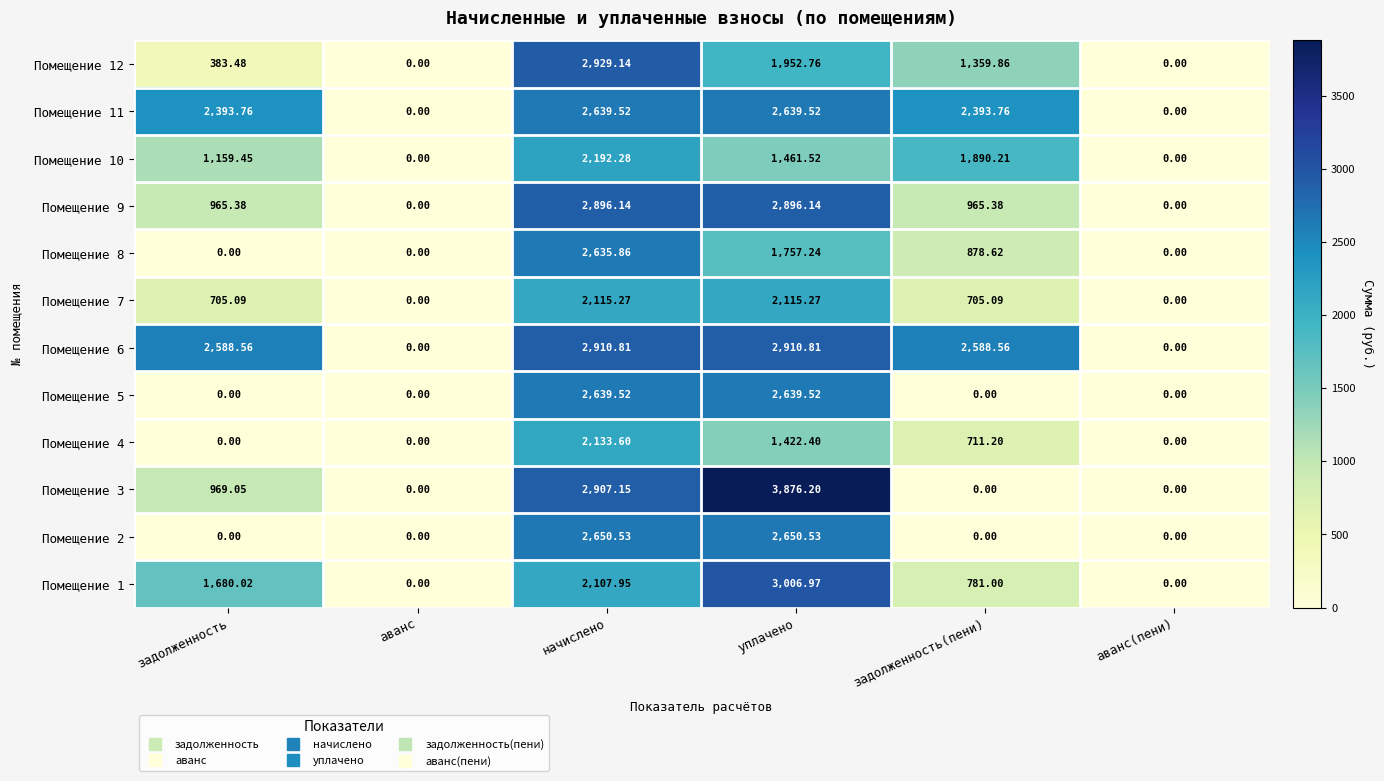

Which category has the highest value across all series?

уплачено